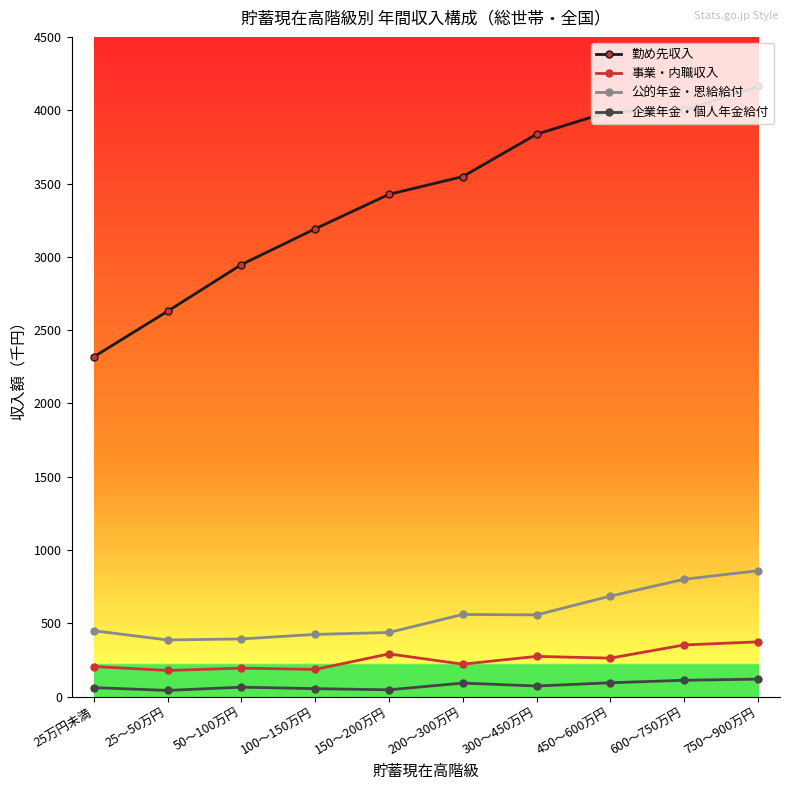

What is the difference between the maximum and second lowest values in the 事業・内職収入 series?

188